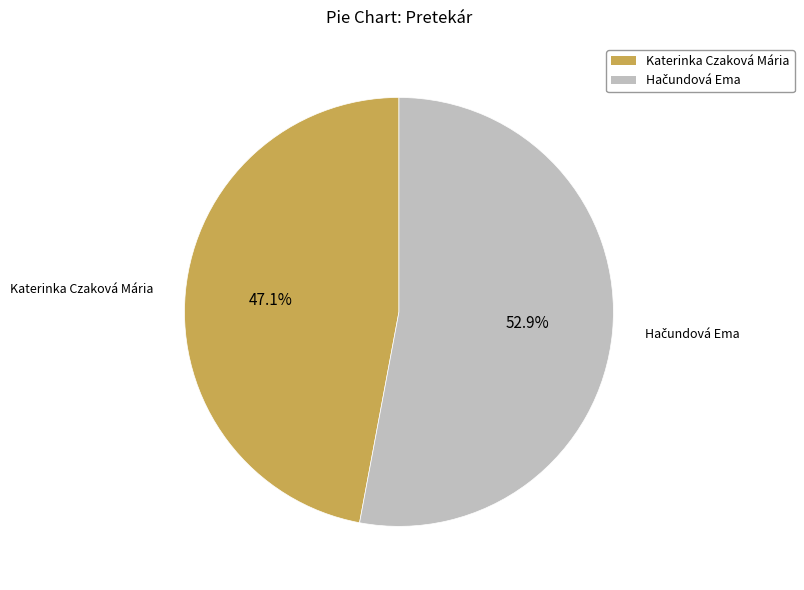

Is there any slice that represents more than half of the pie?

Yes